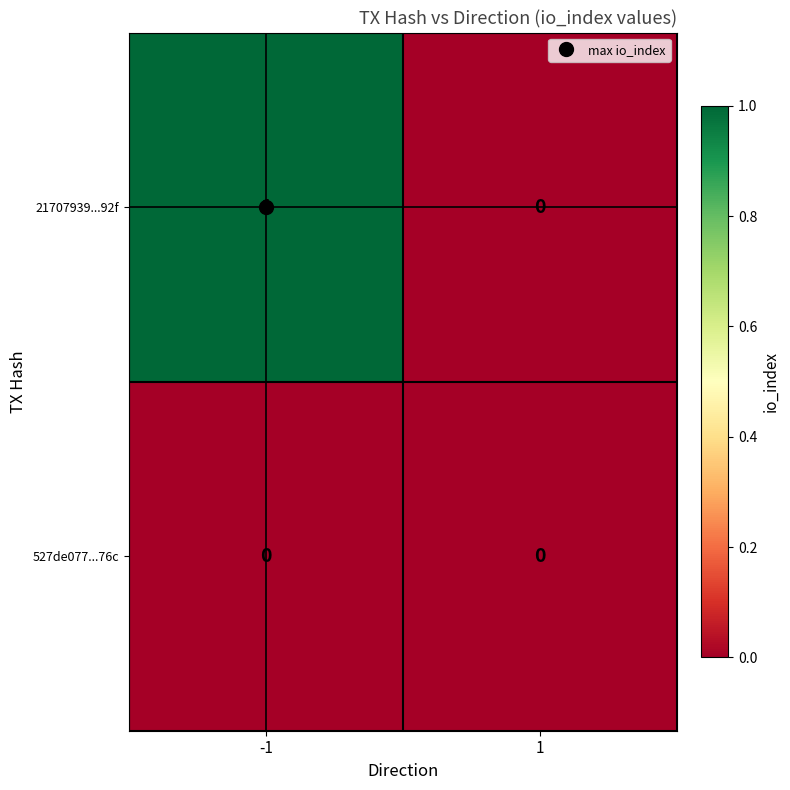

The value of 21707939...92f at -1 is 2. True or false?

False